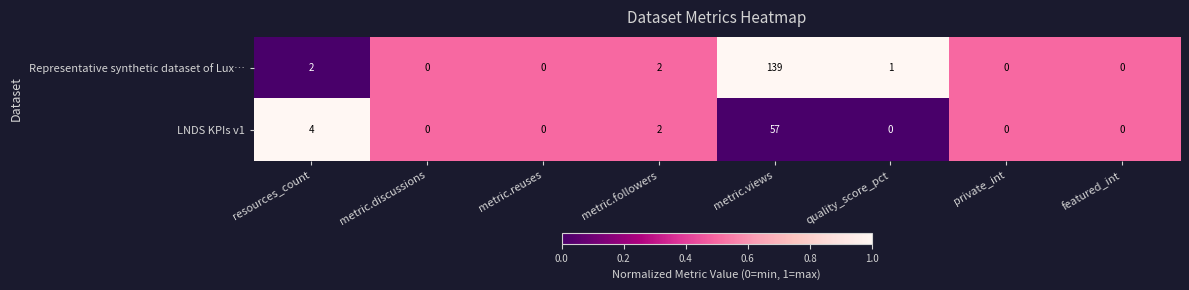

How many data points does each series have?

8